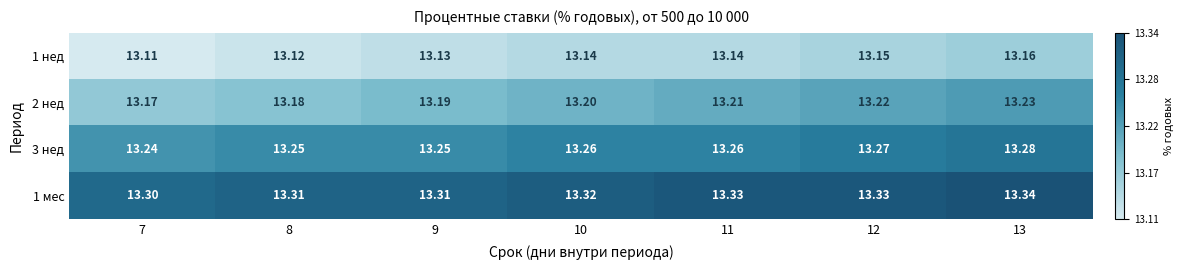

Is the value of 1 нед at 9 greater than the value of 1 мес at 10?

No